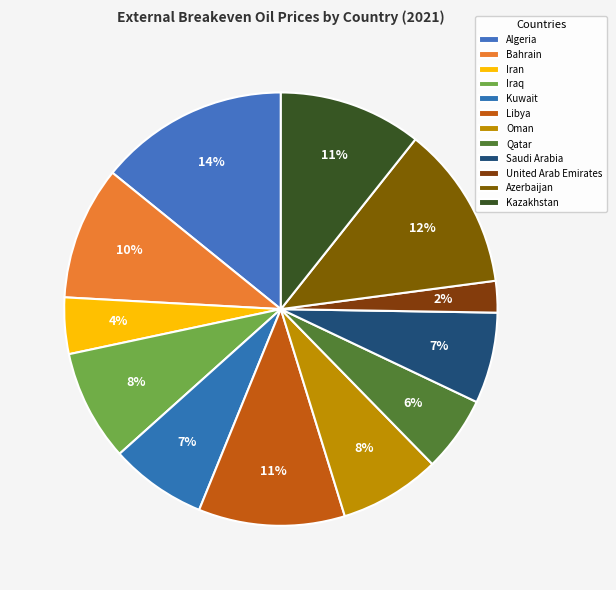

To the nearest percent, what percentage of the pie is Libya?

11%